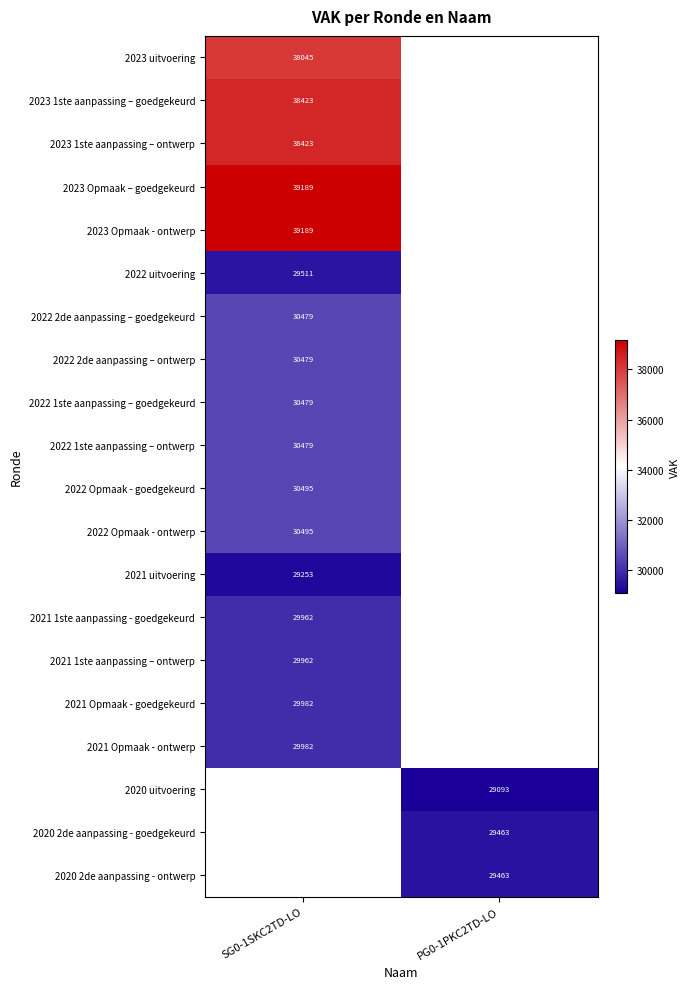

True or false: 2023 Opmaak – goedgekeurd has a value of 39189 at SG0-1SKC2TD-LO.

True